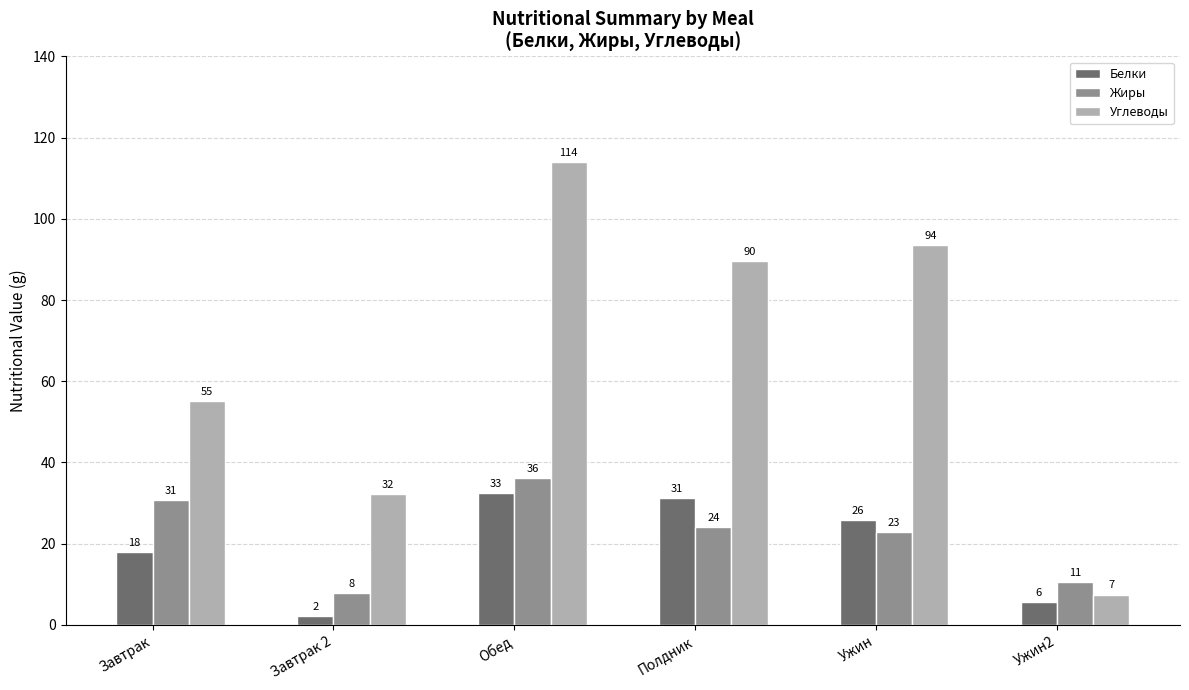

What position from the right is Ужин?

2